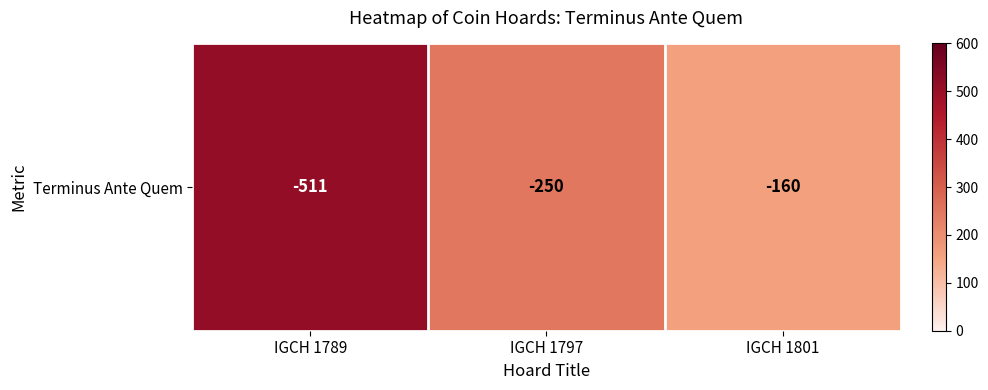

What is the sum of all values?

921